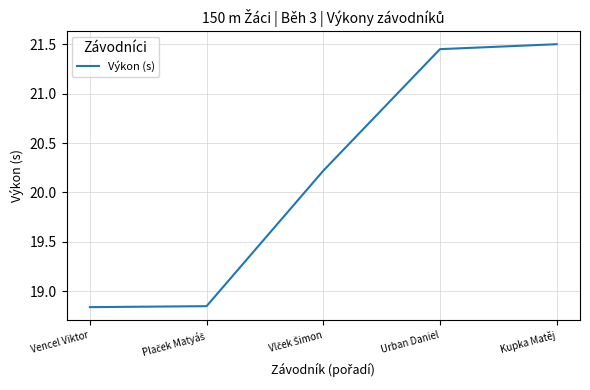

True or false: the data has more than 1 interior local peaks.

False